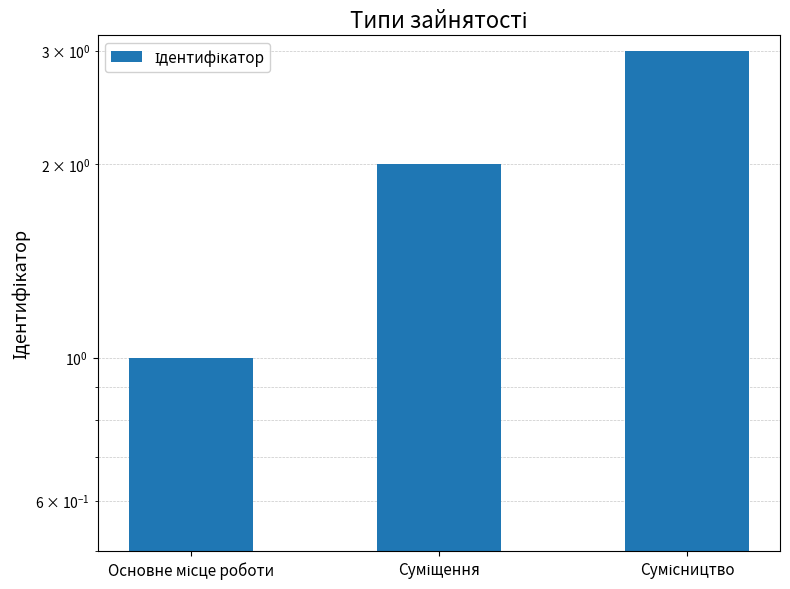

What is the label of the 3rd bar from the right?

Основне місце роботи